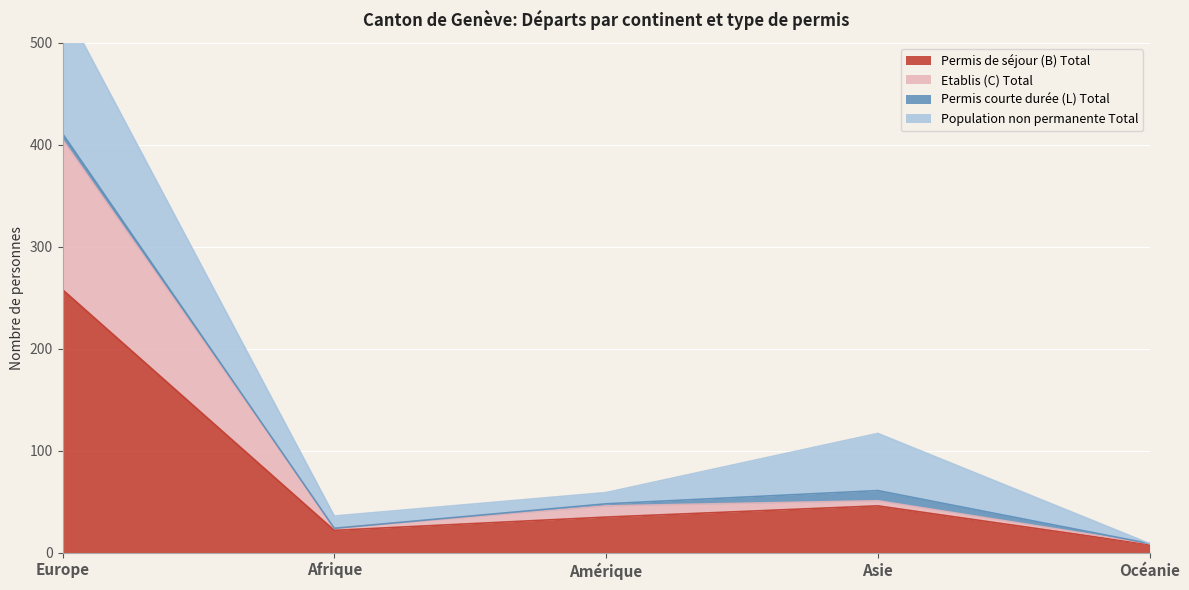

What is the difference between the Permis de séjour (B) Total values at Océanie and Afrique?

14